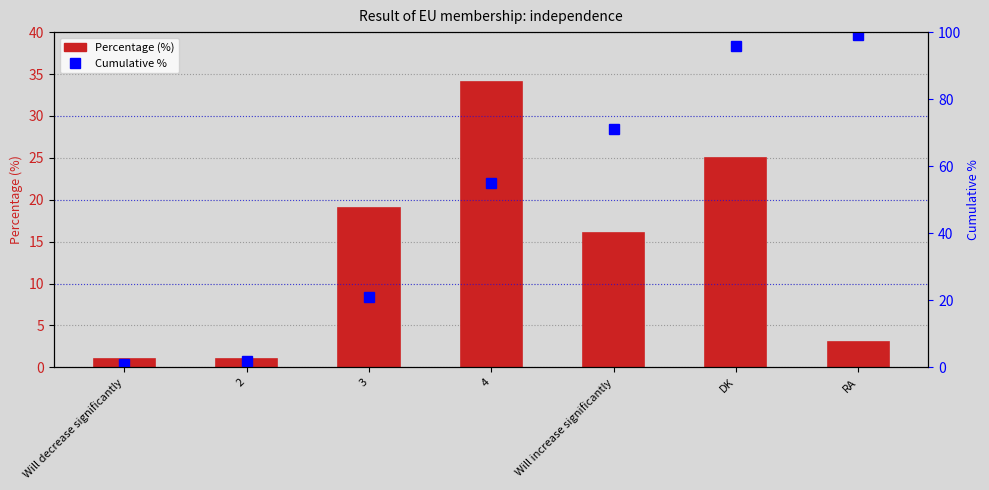

Reading left to right, list all the values displayed in this chart.

Percentage (%): 1	1	19	34	16	25	3
Cumulative %: 1	2	21	55	71	96	99